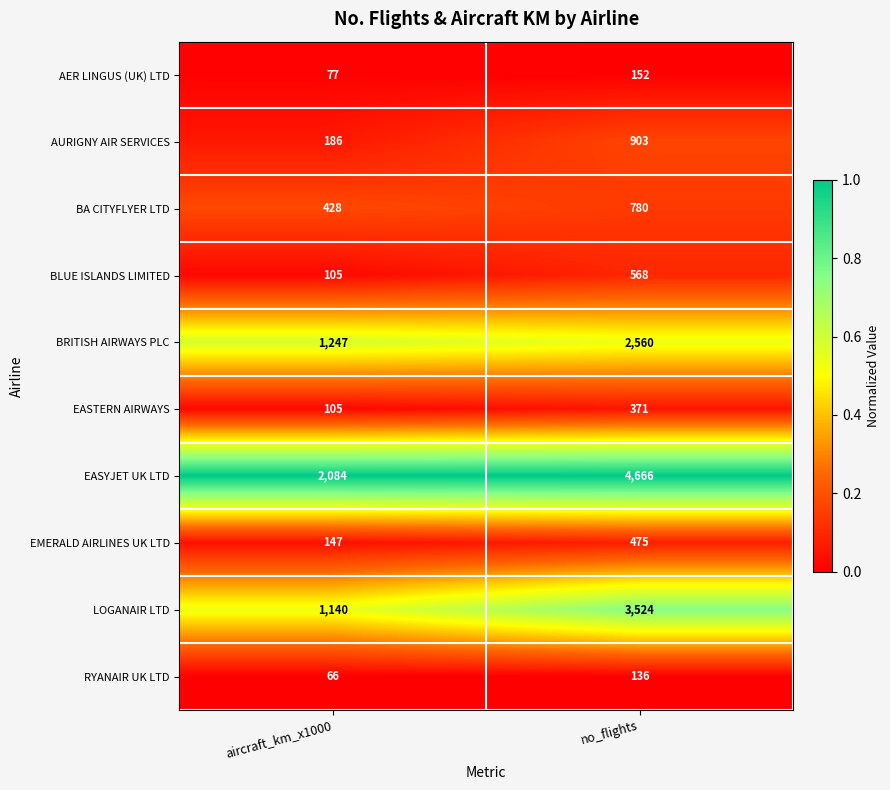

Which series has the largest total across all categories?

EASYJET UK LTD